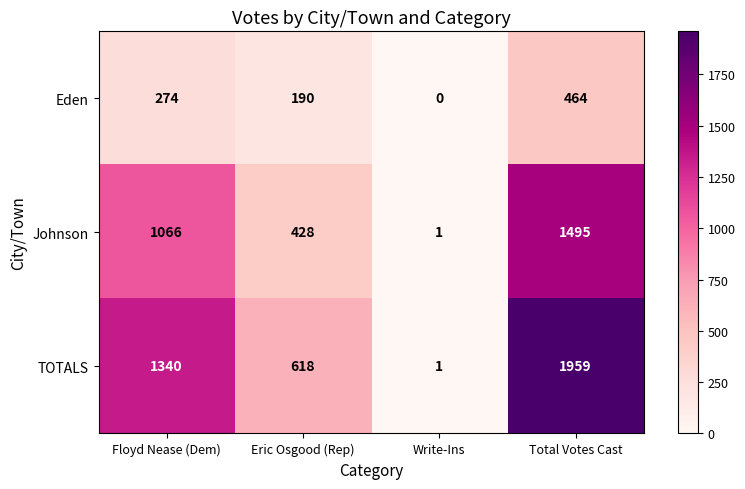

At how many categories does at least one series exceed 181?

3